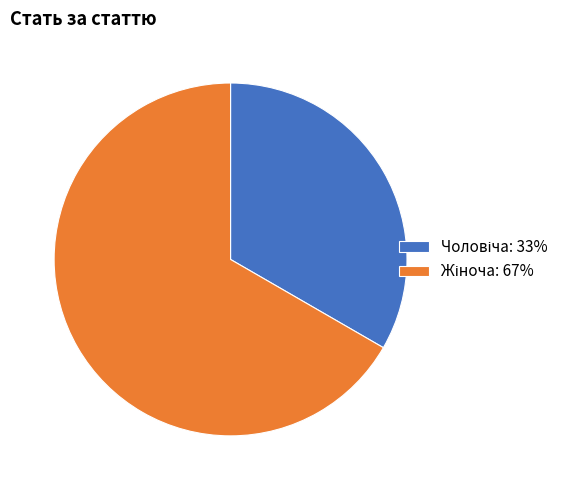

How many segments does this pie chart have?

2